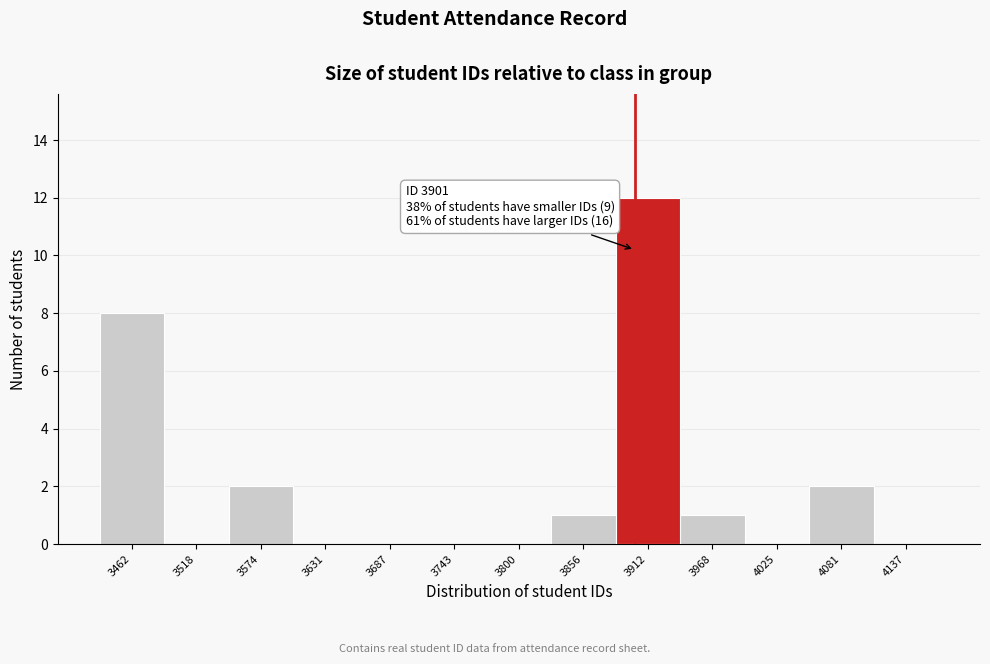

Which range on the x-axis has the tallest bar?

3880 to 3940